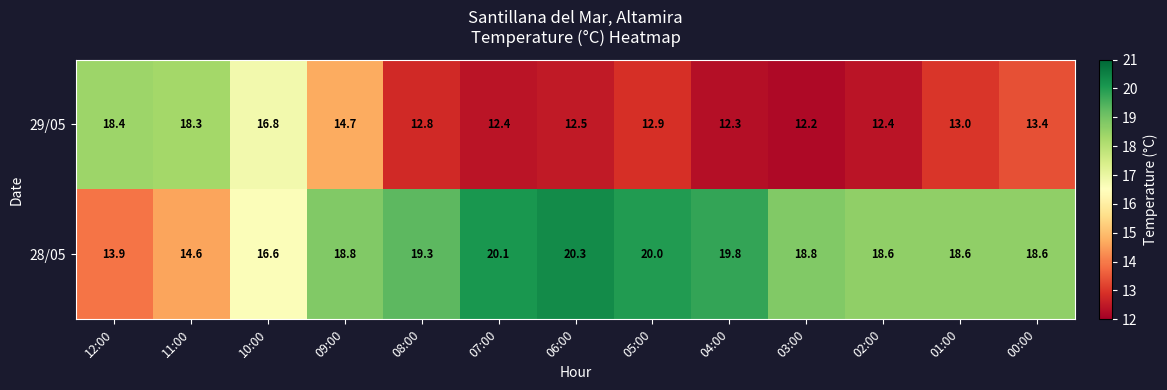

At which category is the sum across all series the highest?

09:00